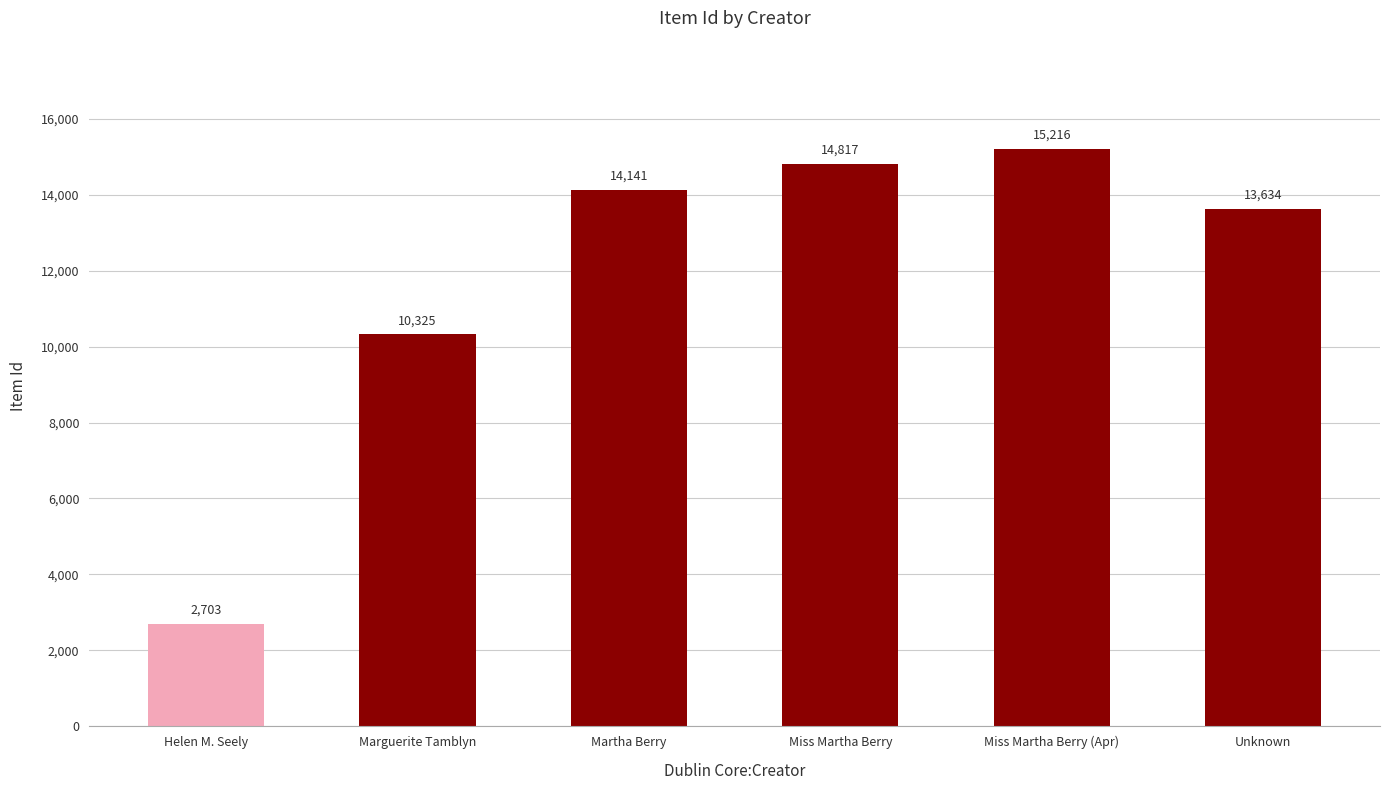

What is the label of the 1st bar from the left?

Helen M. Seely